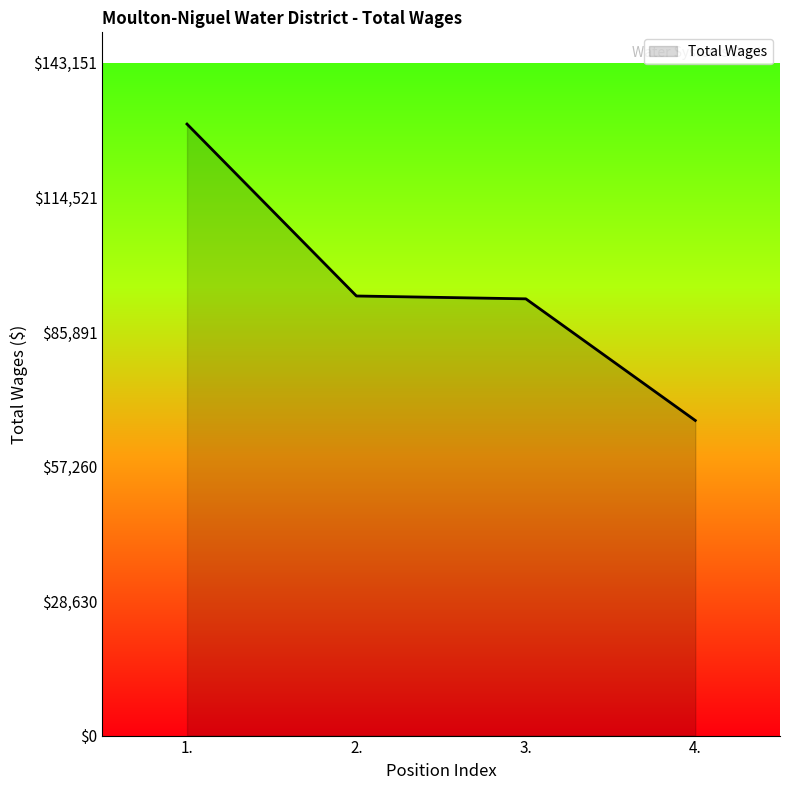

True or false: the data shows 44579 at 4..

False